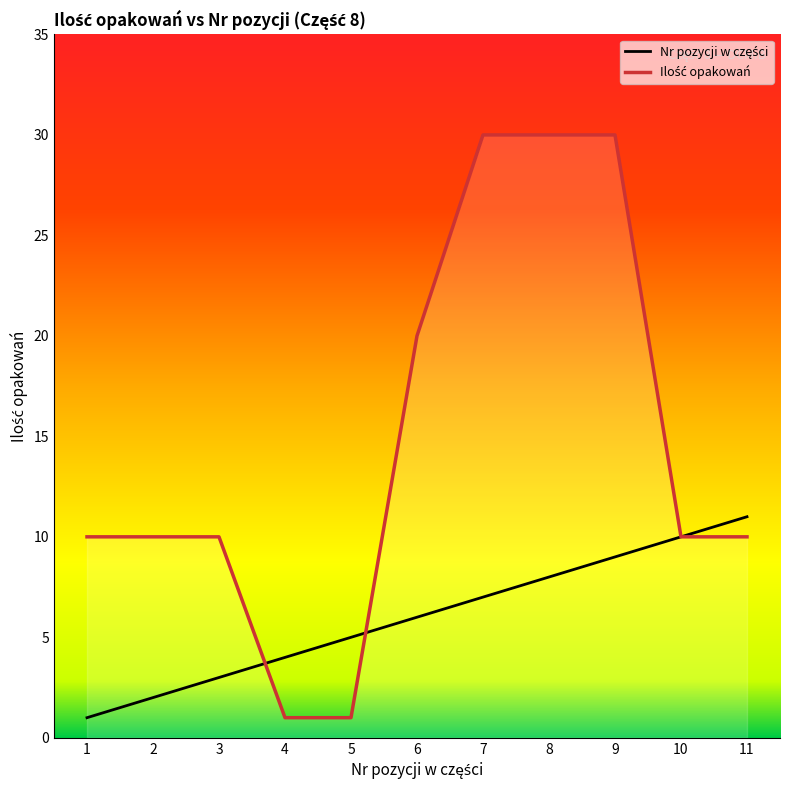

Where do Ilość opakowań and Nr pozycji w części first cross each other?

3 and 4